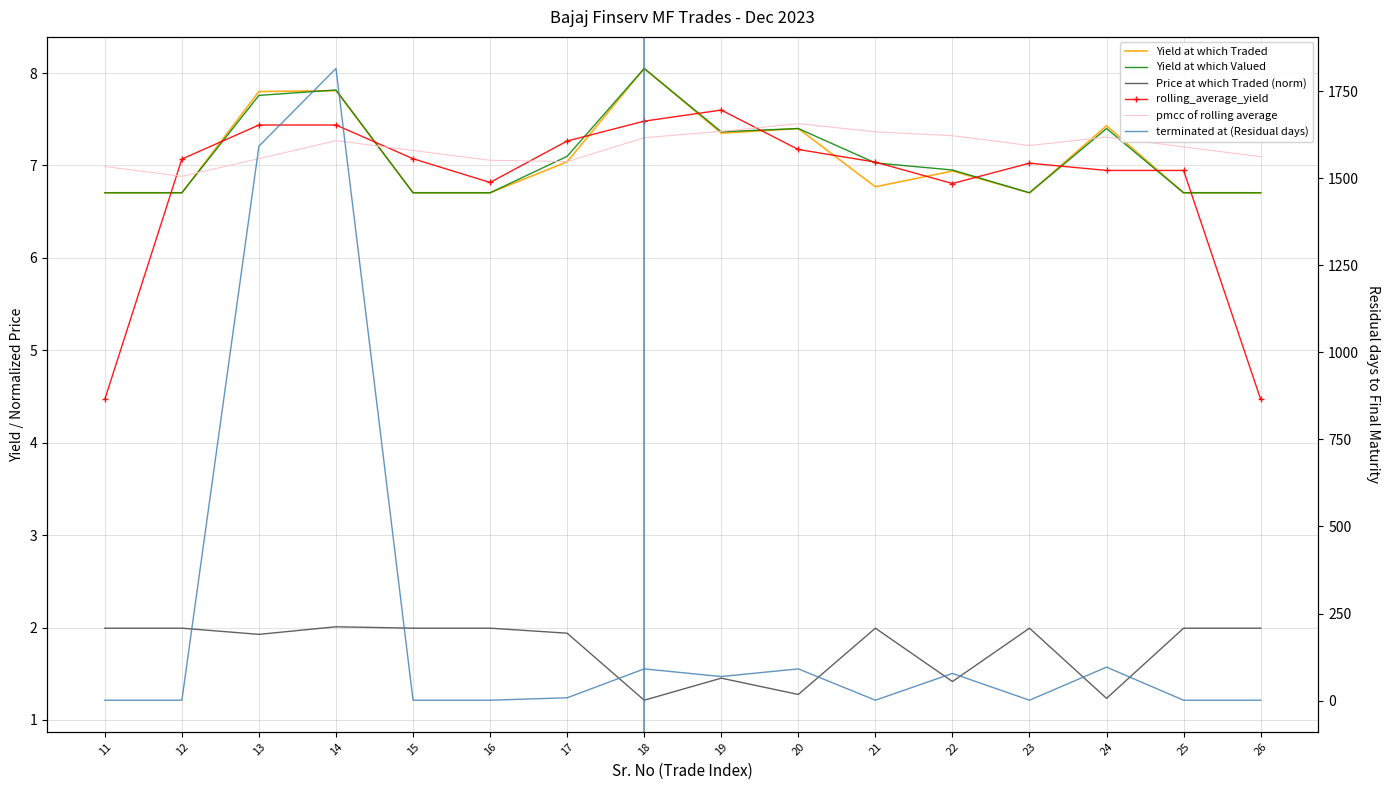

What is the value of the Yield at which Traded point at the 7th from the left?

7.0